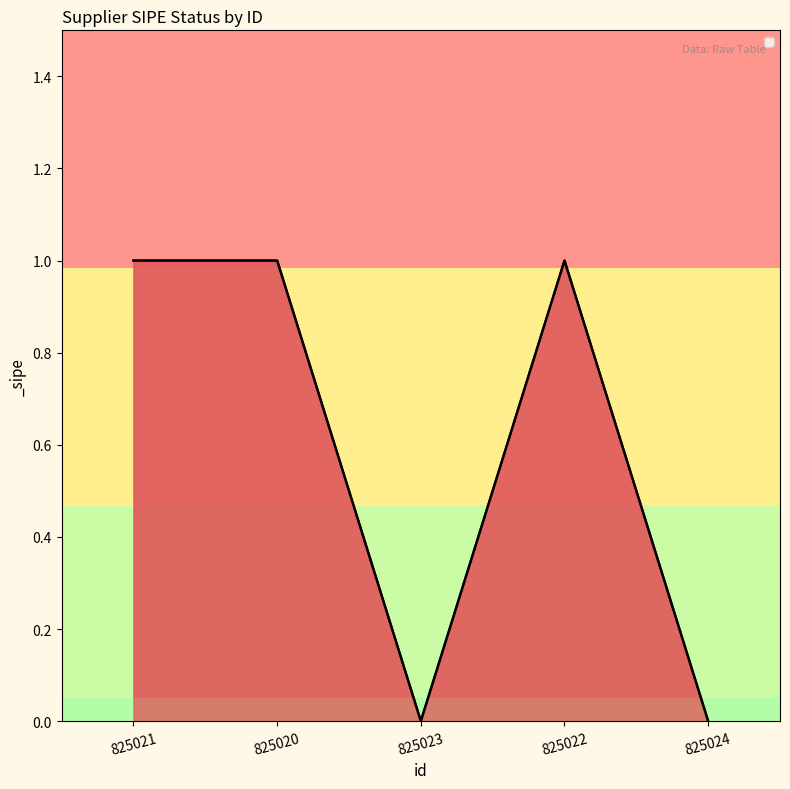

Rank the categories by value from highest to lowest.

825021, 825020, 825022, 825023, 825024